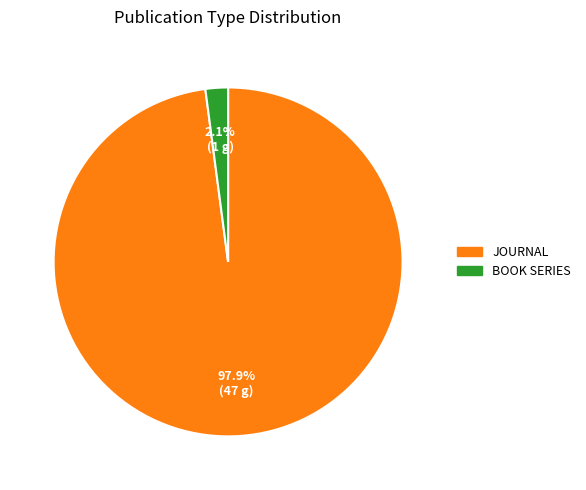

How many slices are in this pie chart?

2